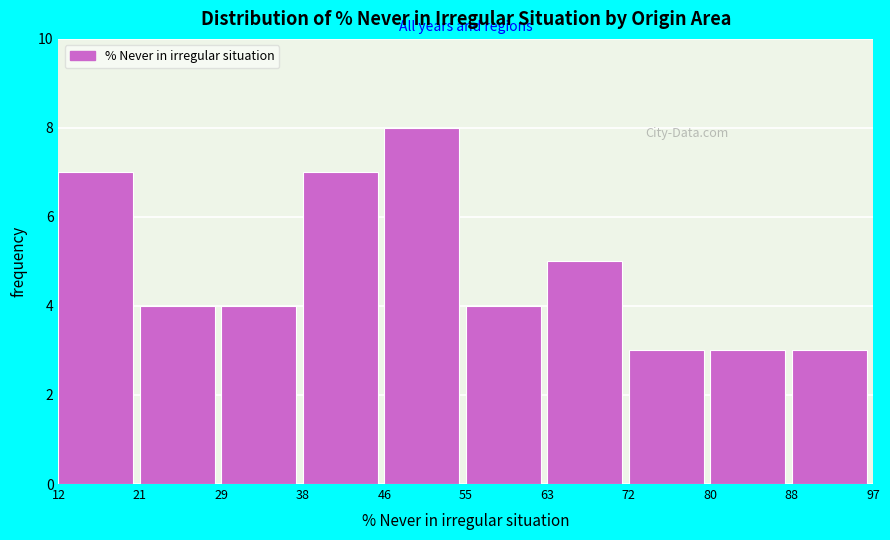

What is the height of the bar covering 46 to 55 on the x-axis? The values are not printed on the chart, so give them approximately, as read against the axis.

8